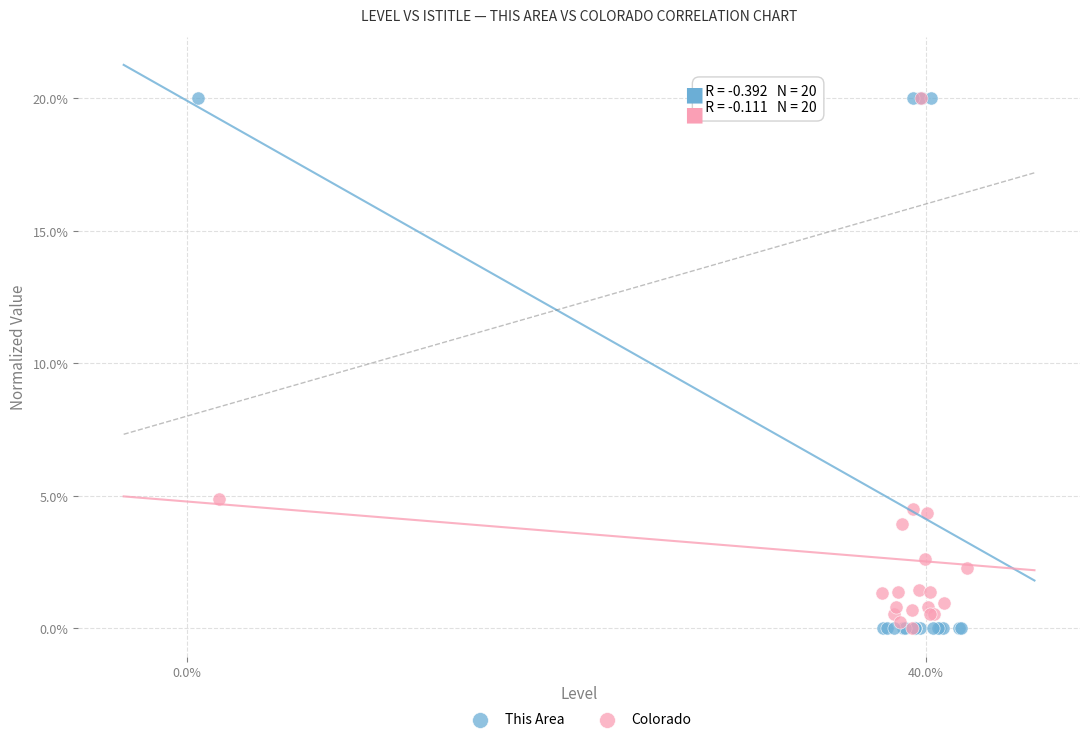

Which series has the largest Y range (max minus min)?

This Area